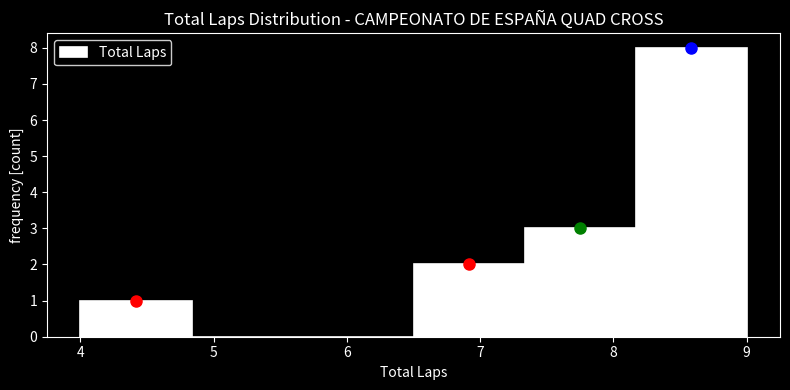

Reading left to right, list every bar in this chart as the range it spans on the x-axis followed by its height. Neither the bar edges nor the heights are printed on the chart, so give them approximately, as read against the axes.

4.0 to 4.8: 1
4.8 to 5.7: 0
5.7 to 6.5: 0
6.5 to 7.3: 2
7.3 to 8.2: 3
8.2 to 9.0: 8